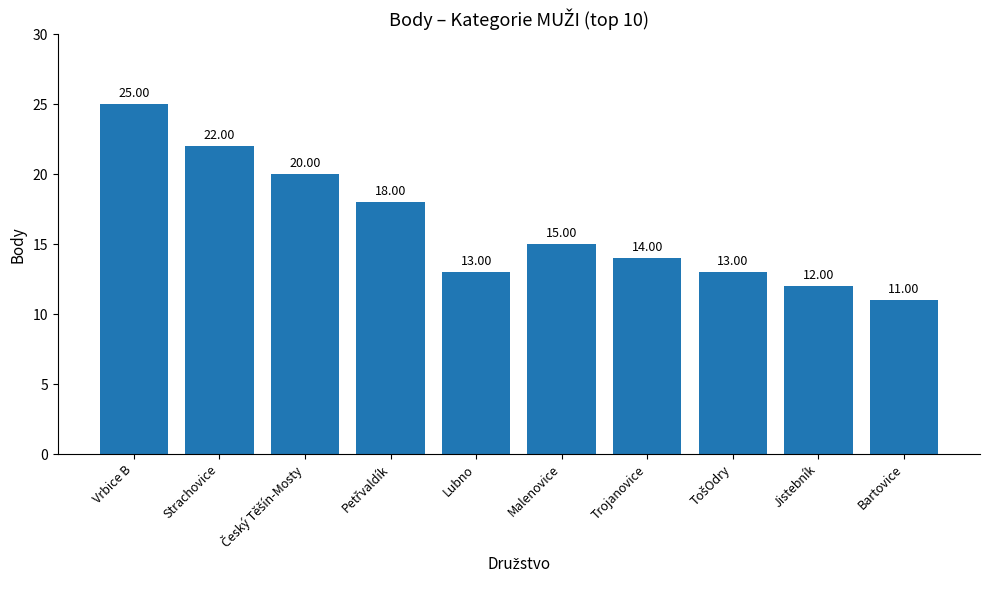

What is the difference between the maximum and minimum values?

14